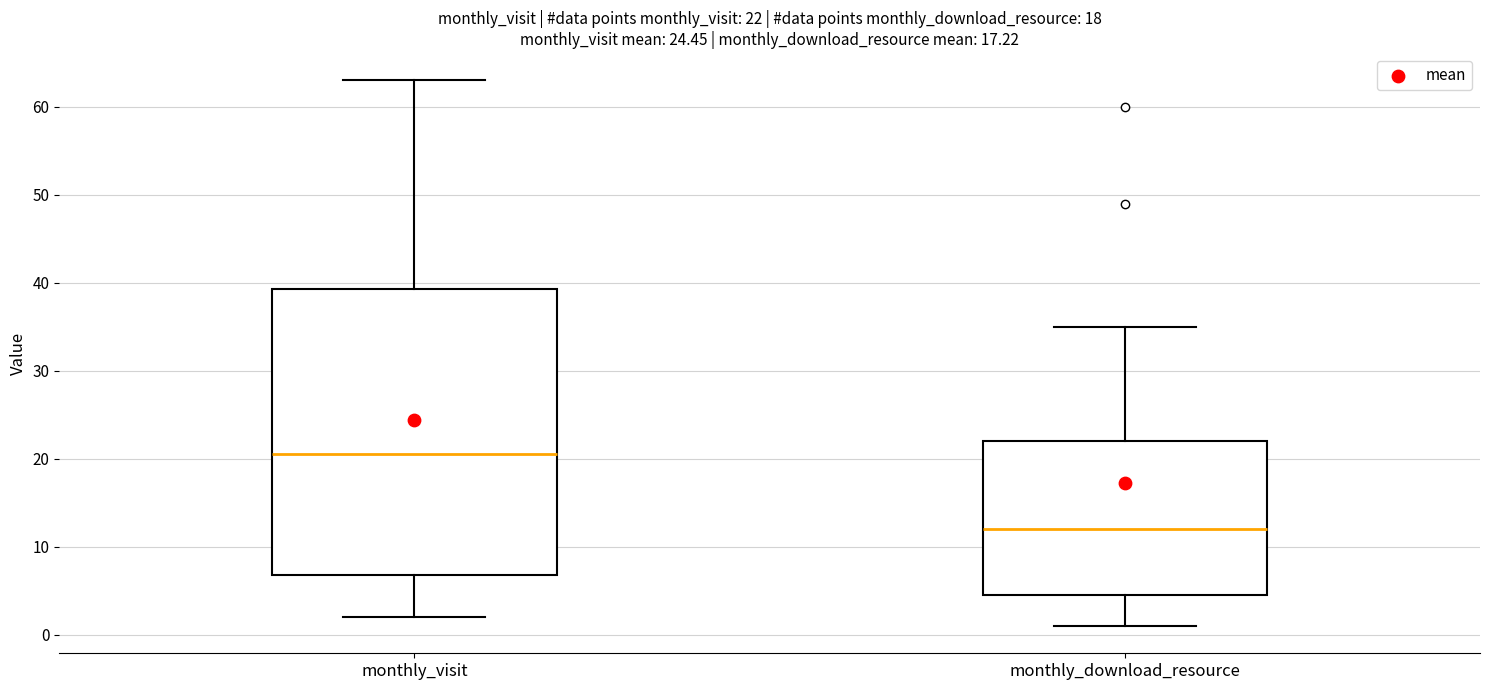

Which box is the tallest, from its lower edge to its upper edge?

monthly_visit